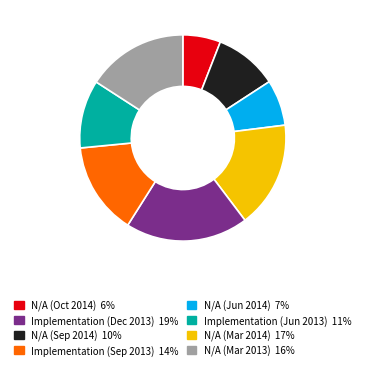

Is there any slice that represents more than half of the pie?

No